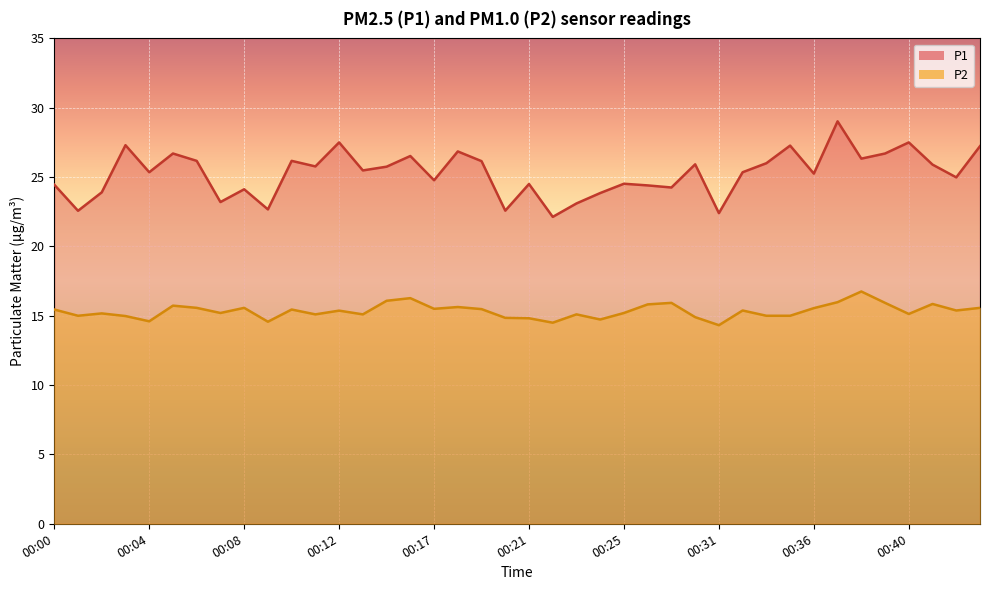

What is the difference between the maximum and minimum values in the P2 series?

2.4